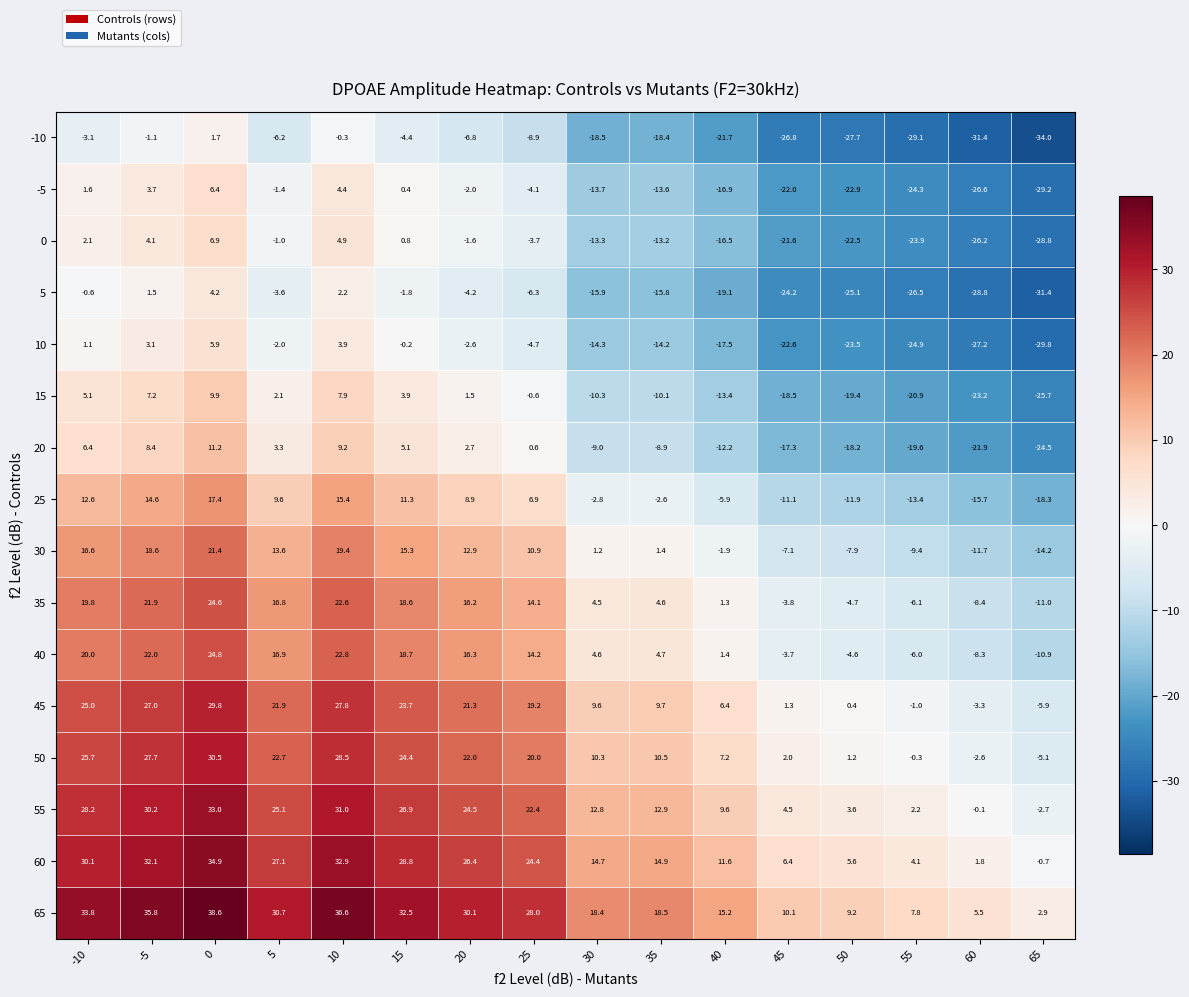

At which category does the chart reach its minimum across all series?

65